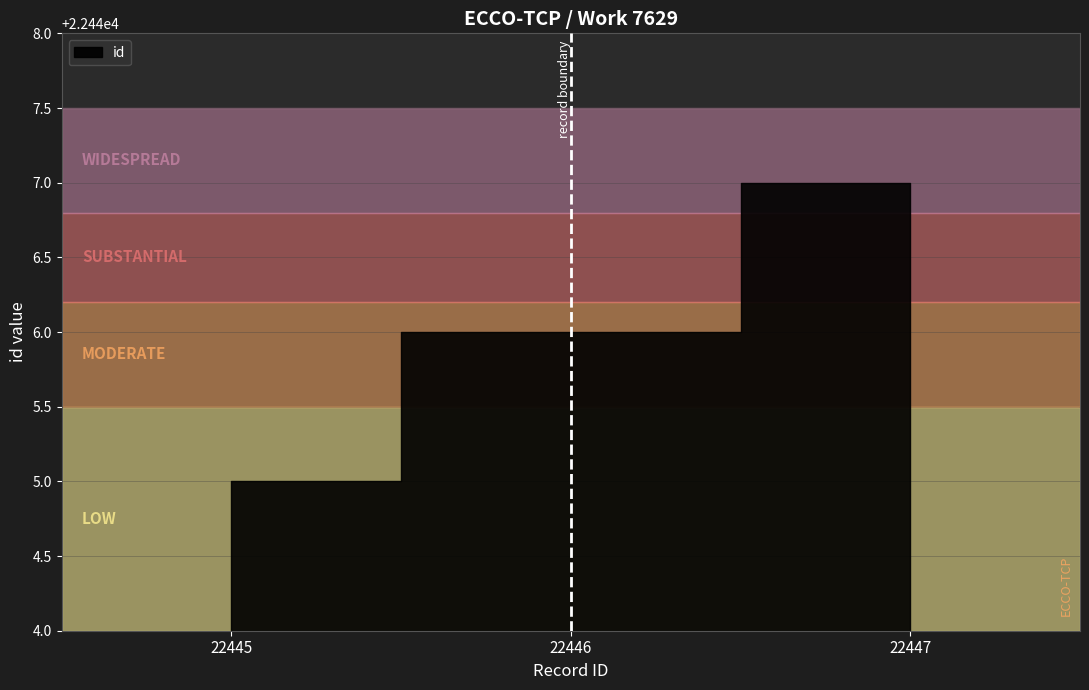

What is the smallest value displayed?

22445